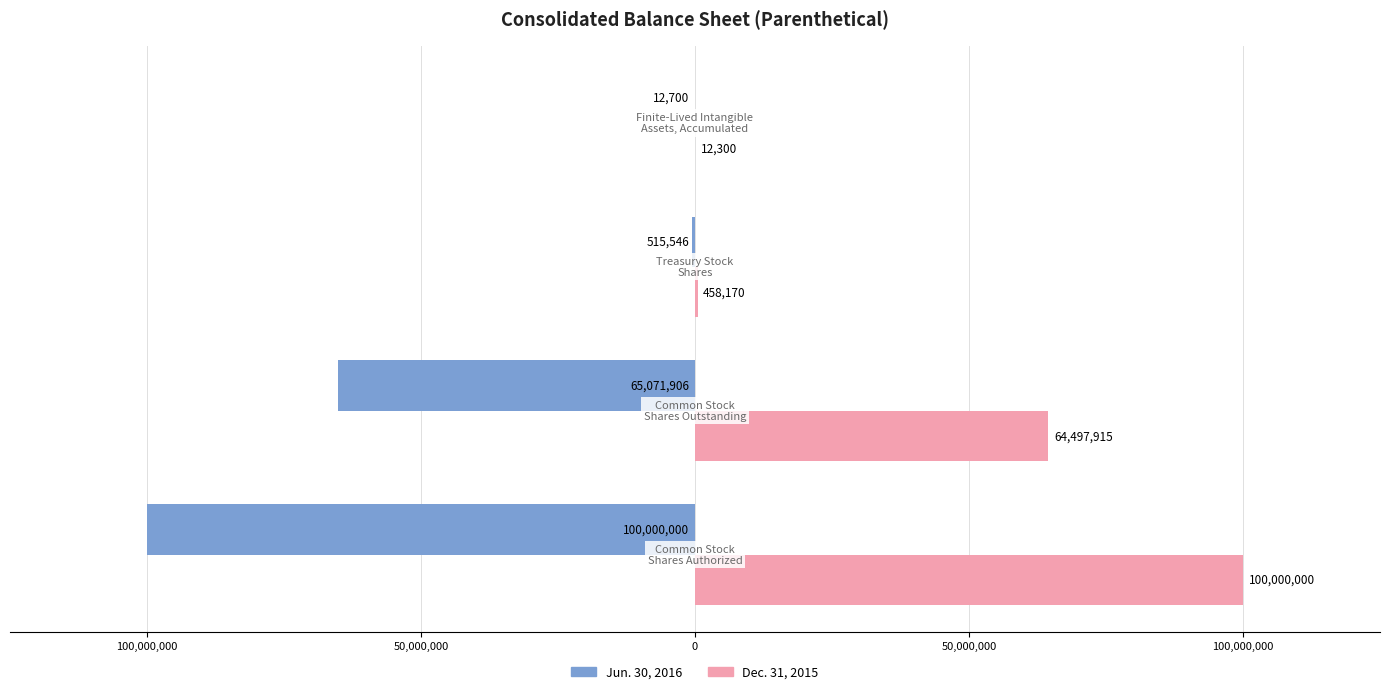

What is the value of the Jun. 30, 2016 bar at the 1st from the left?

-100000000